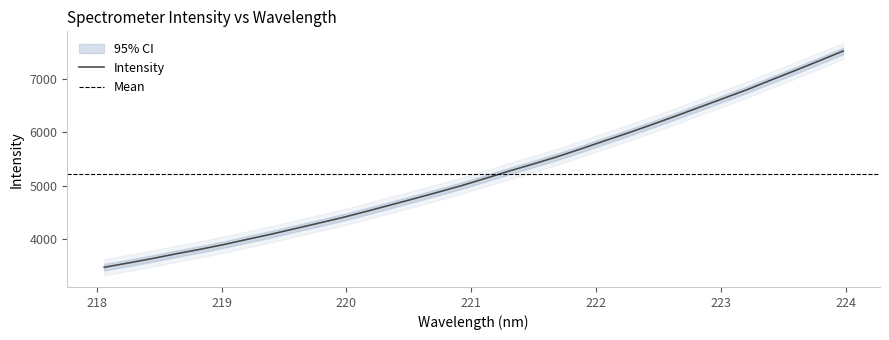

What is the highest value of the Intensity series?

7527.8